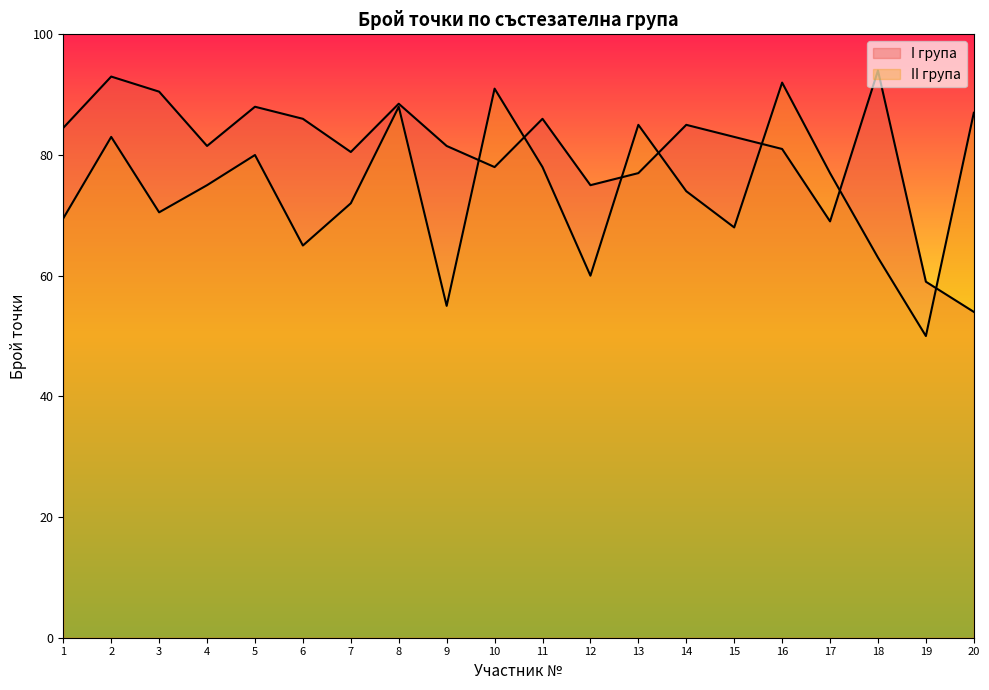

What are all the series names shown in the legend?

I група, II група